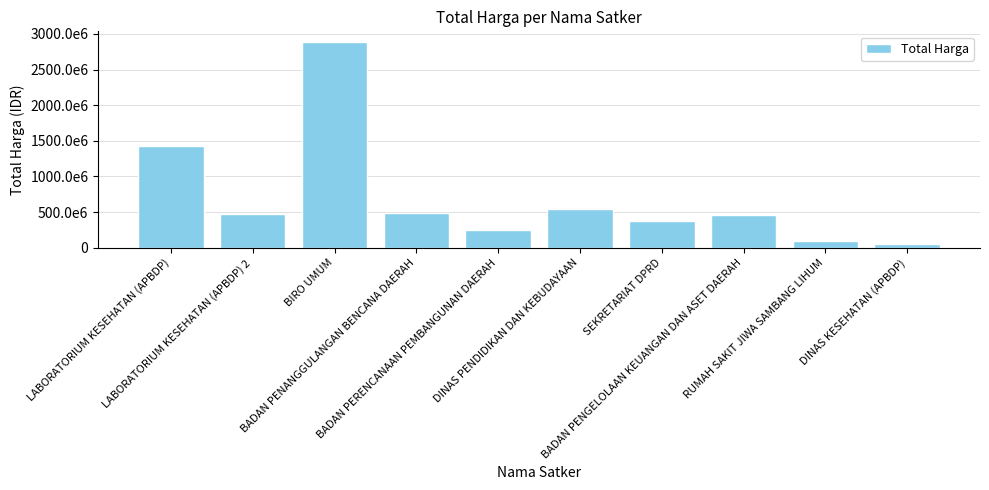

What is the label of the 1st bar from the right?

DINAS KESEHATAN (APBDP)